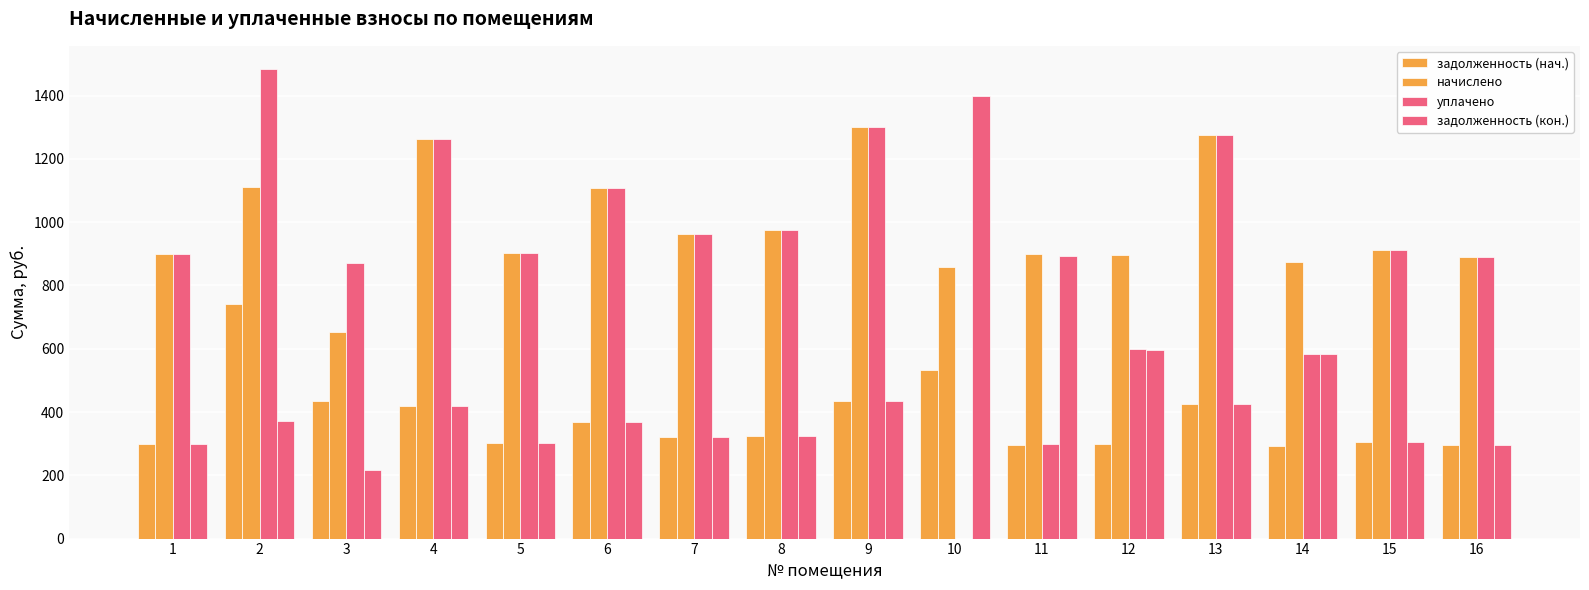

How many series are shown in this chart?

4